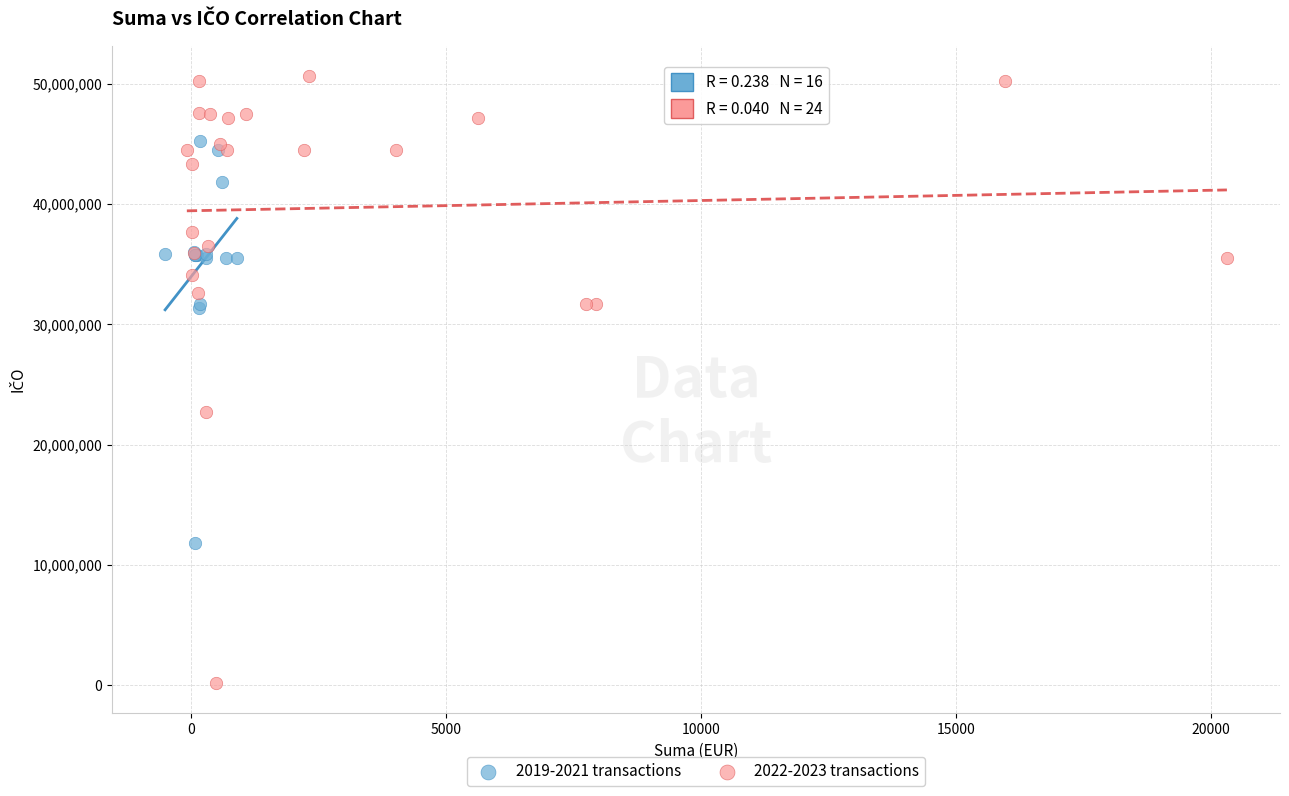

Which series reaches the maximum Y coordinate?

2022-2023 transactions